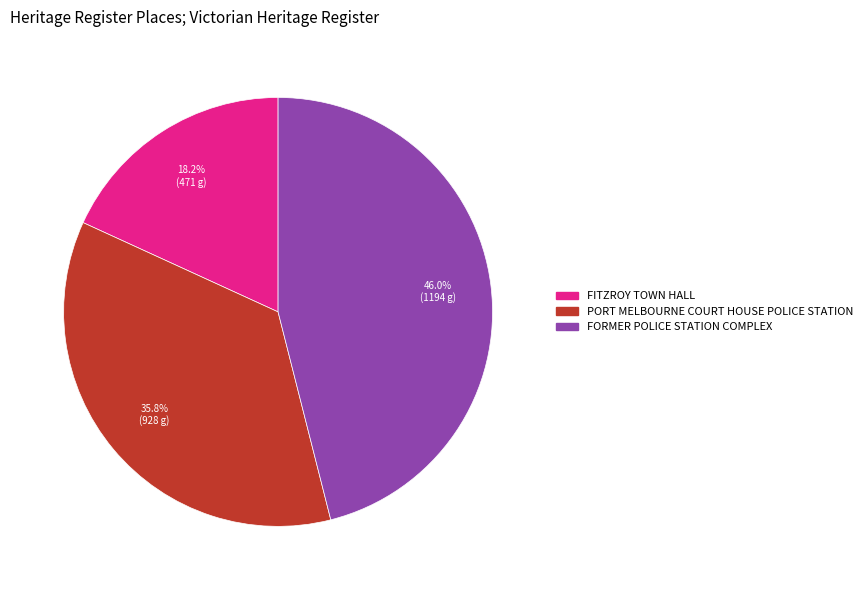

The PORT MELBOURNE COURT HOUSE POLICE STATION slice represents 46% of the pie. True or false?

False